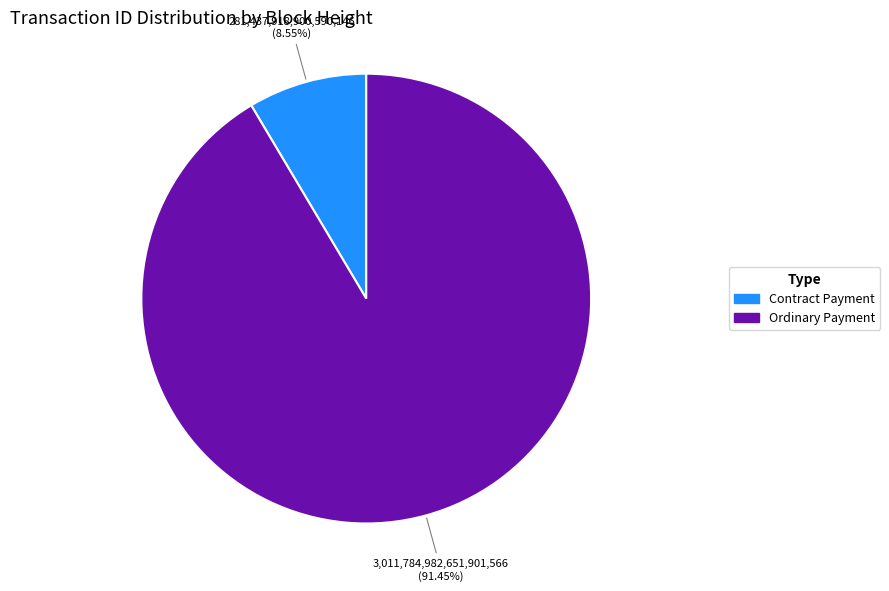

Is the sum of Contract Payment and Ordinary Payment greater than half?

Yes